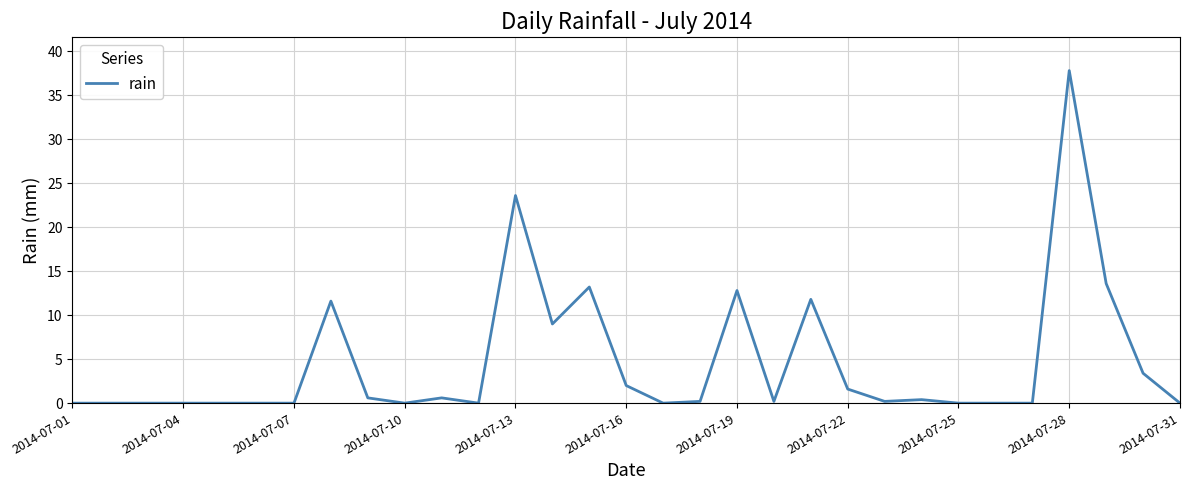

What is the greatest value displayed?

37.8